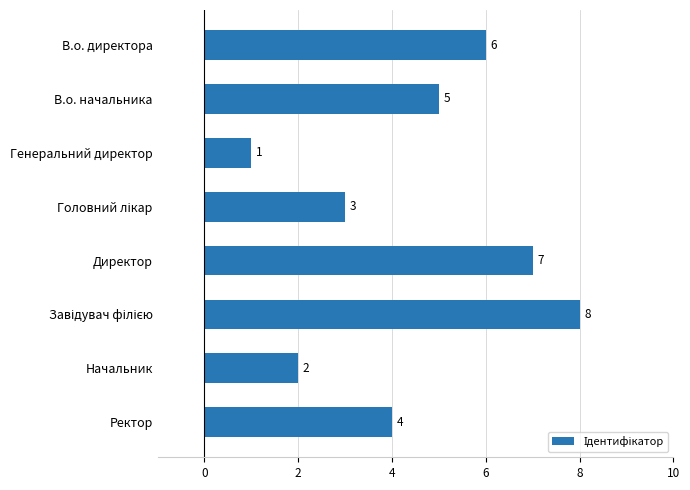

Is it true that the value at В.о. начальника is 2?

False